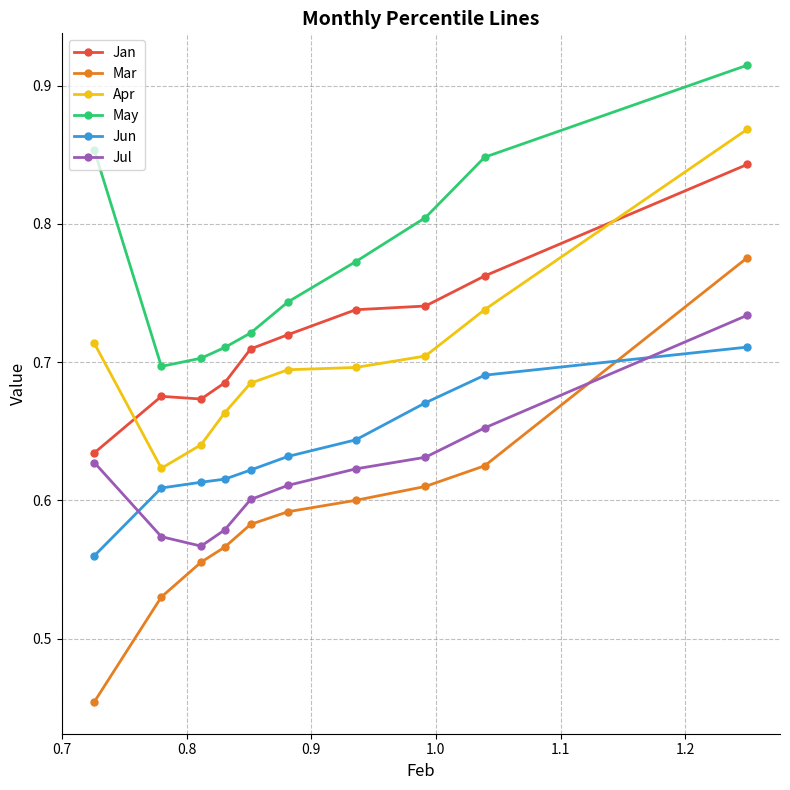

True or false: Mar and Jul cross at least once.

True